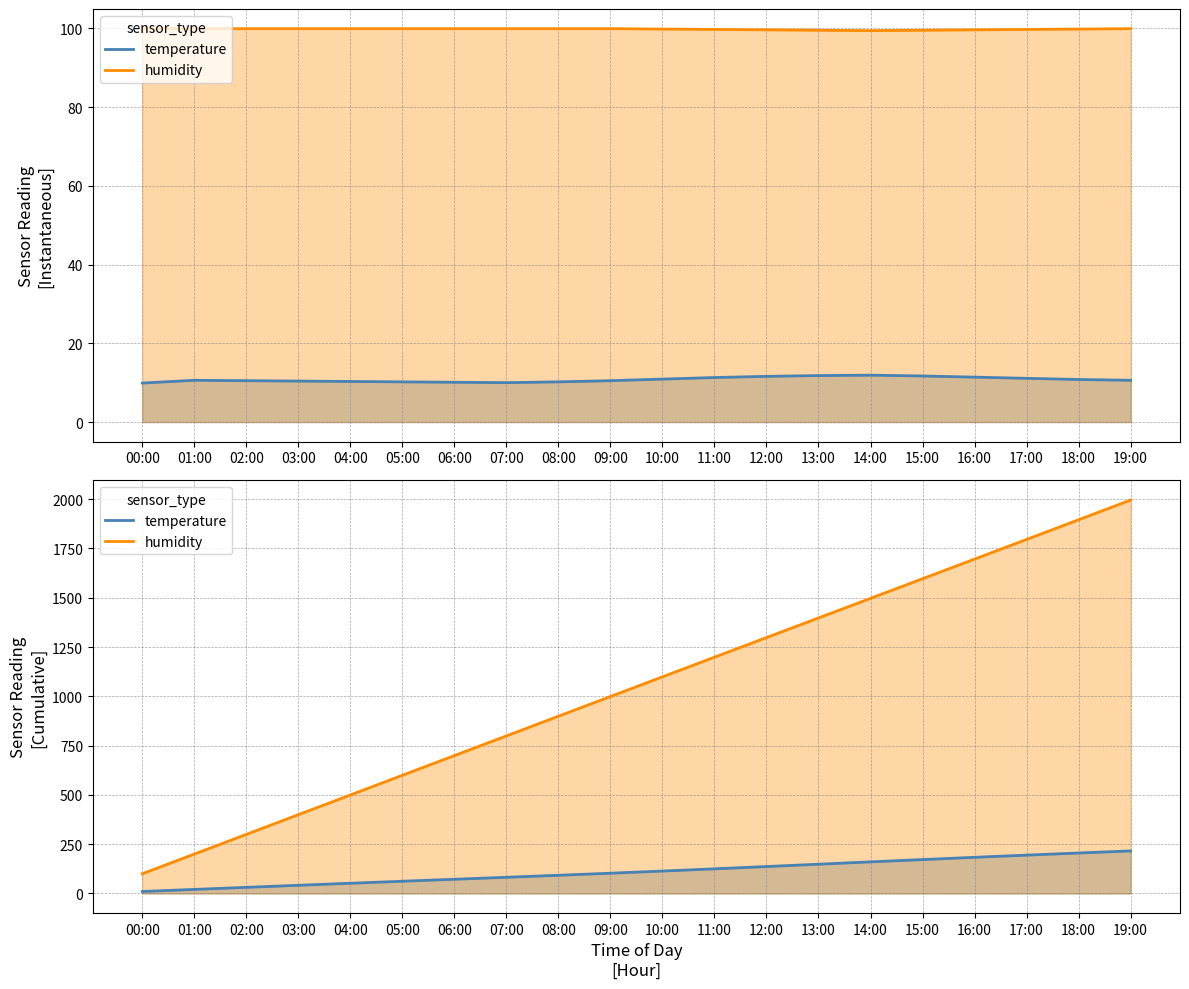

What is the label of the 20th point from the right?

00:00